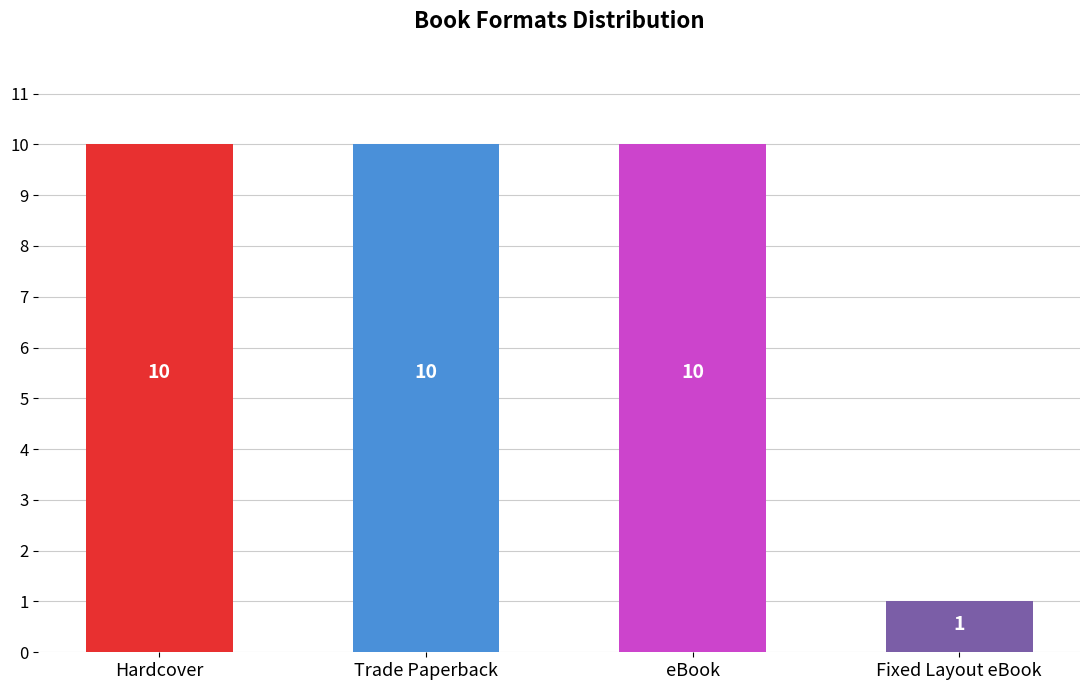

Read the value at eBook.

10